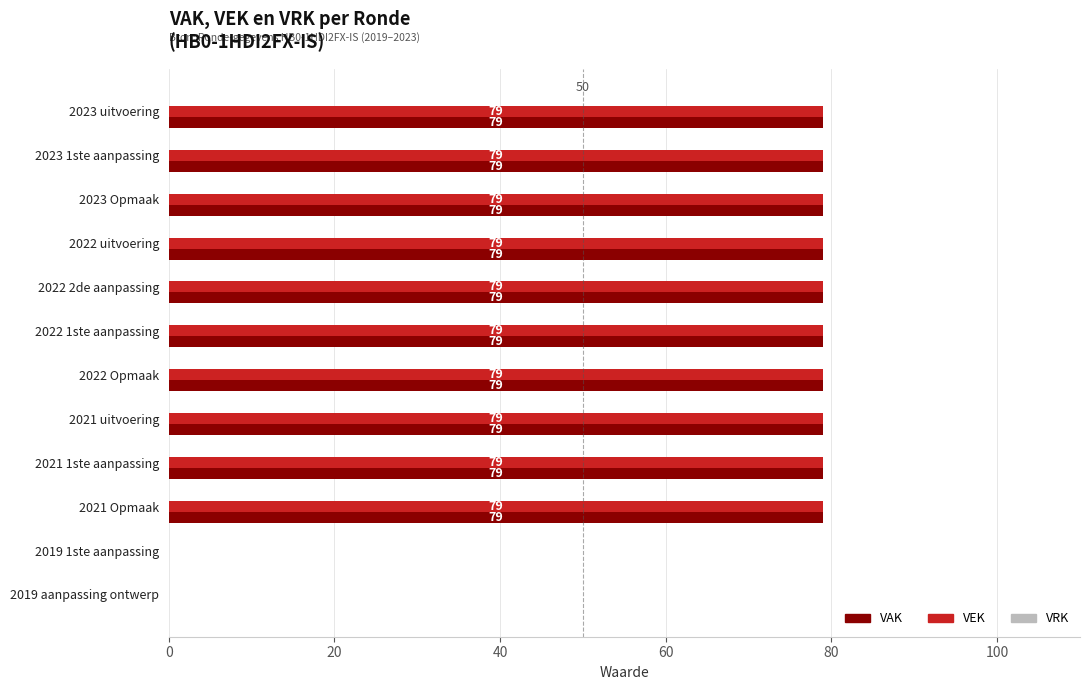

What is the sum of the VAK values at 2022 2de aanpassing and 2023 Opmaak?

158